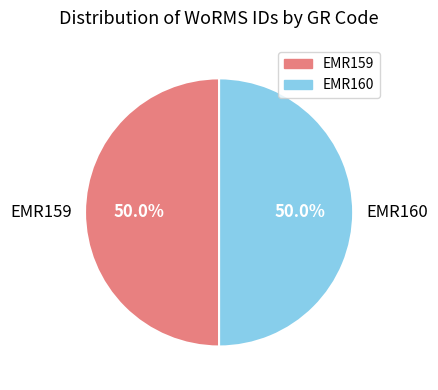

What percentage do EMR159 and EMR160 together represent?

100.0%